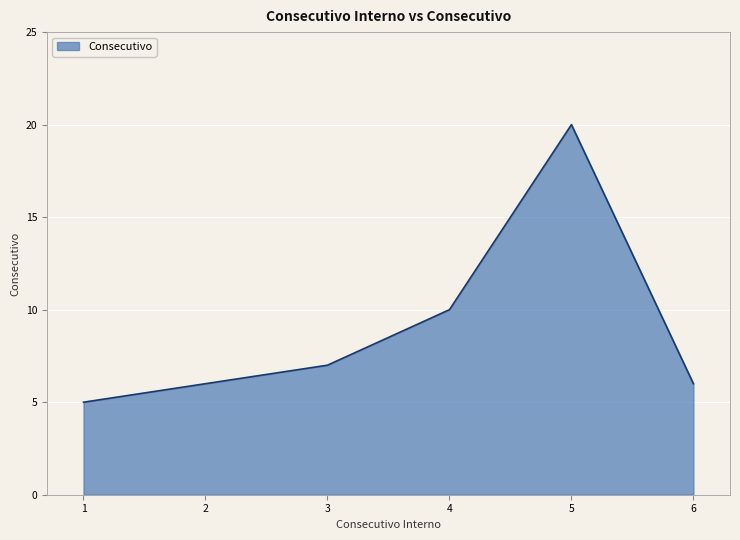

The value at 2 is 3. True or false?

False